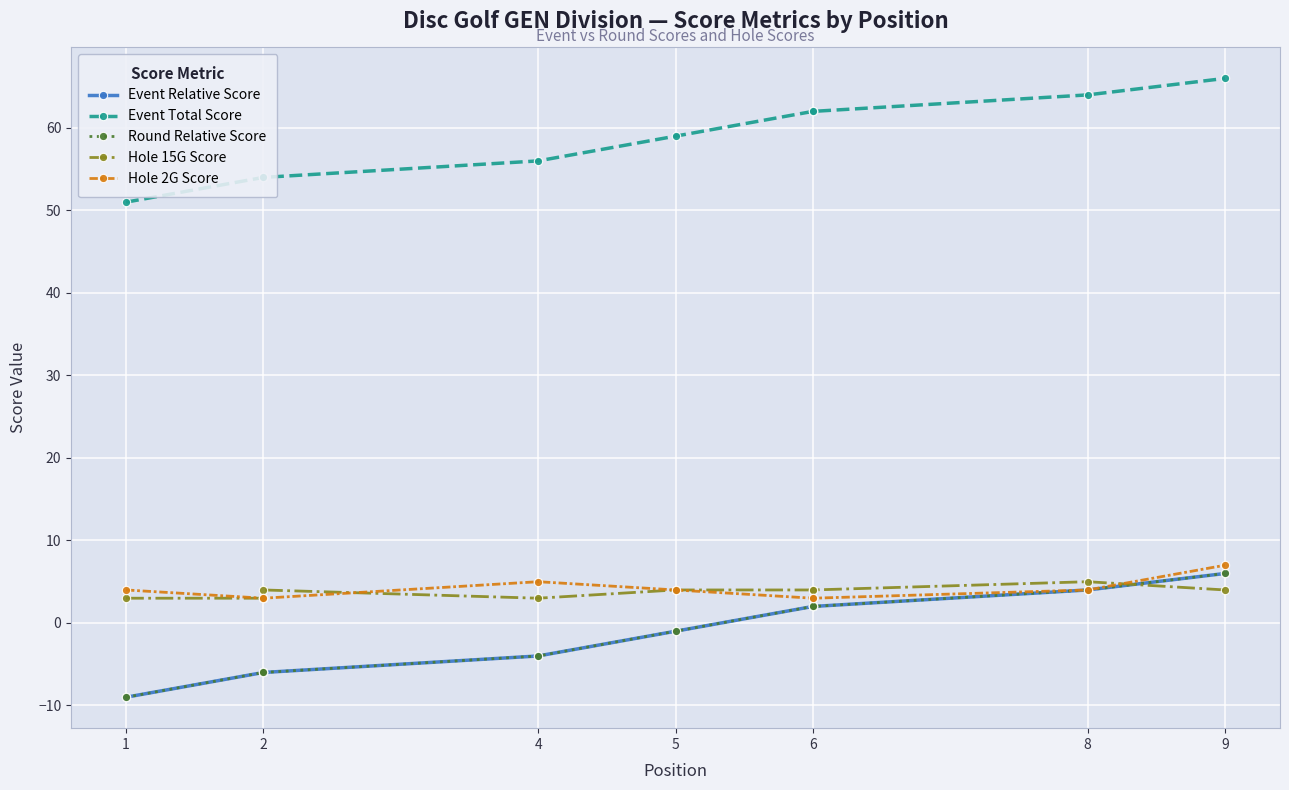

List the series in order of their peak value, lowest first.

Hole 15G Score, Event Relative Score, Round Relative Score, Hole 2G Score, Event Total Score